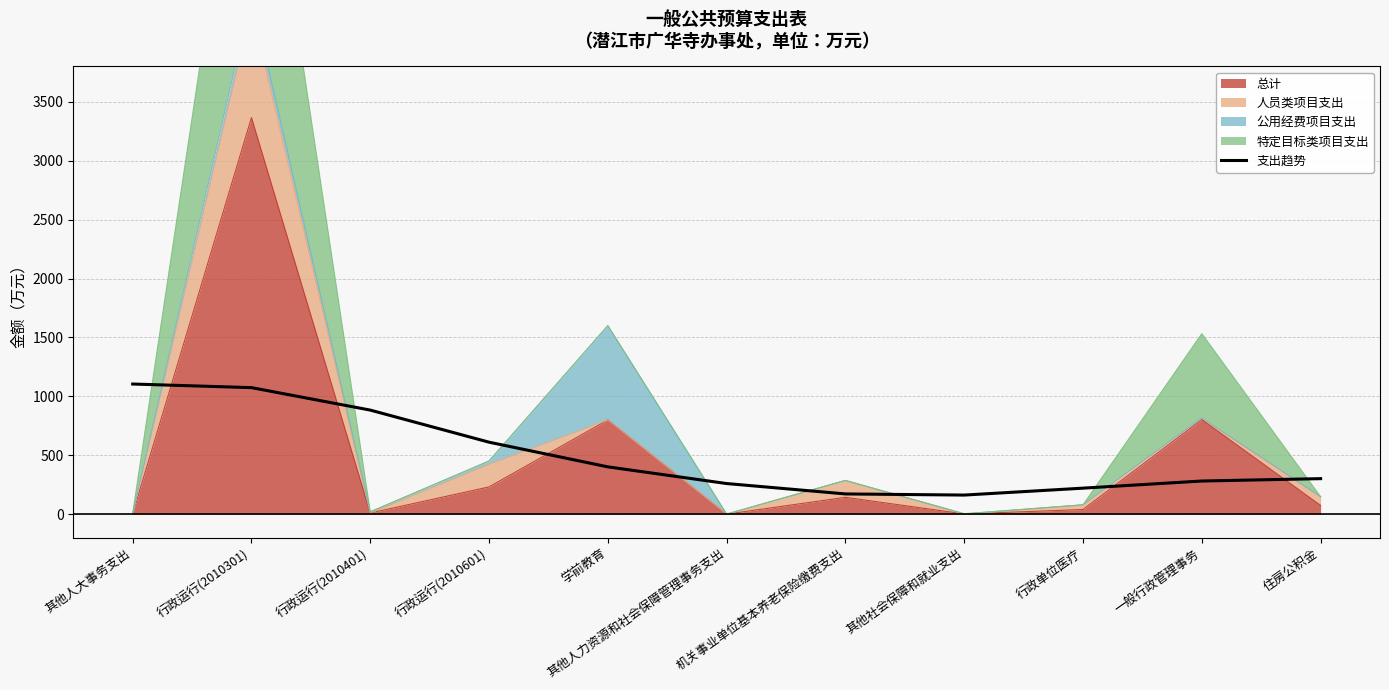

What is the difference between the maximum and minimum values?

942.4